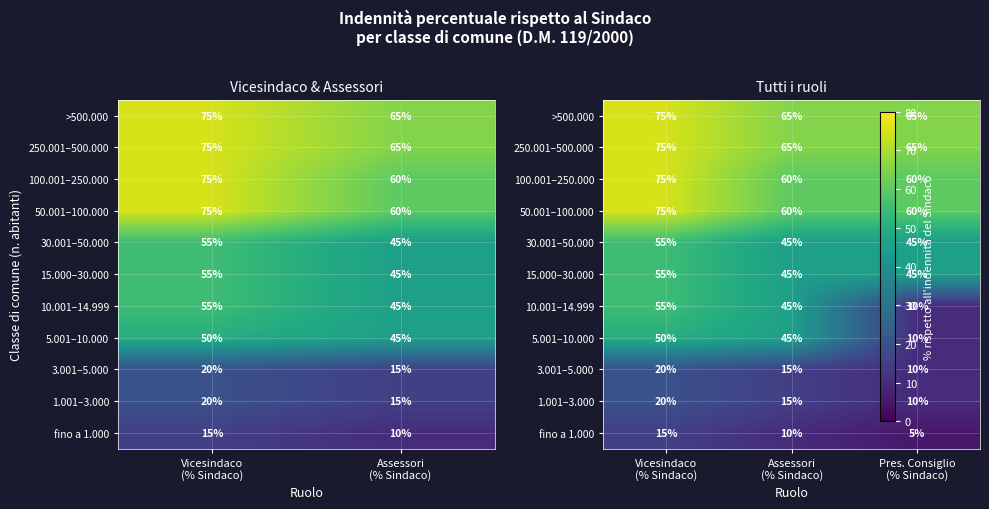

The value of fino a 1.000 at Assessori (% Sindaco) is 14. True or false?

False